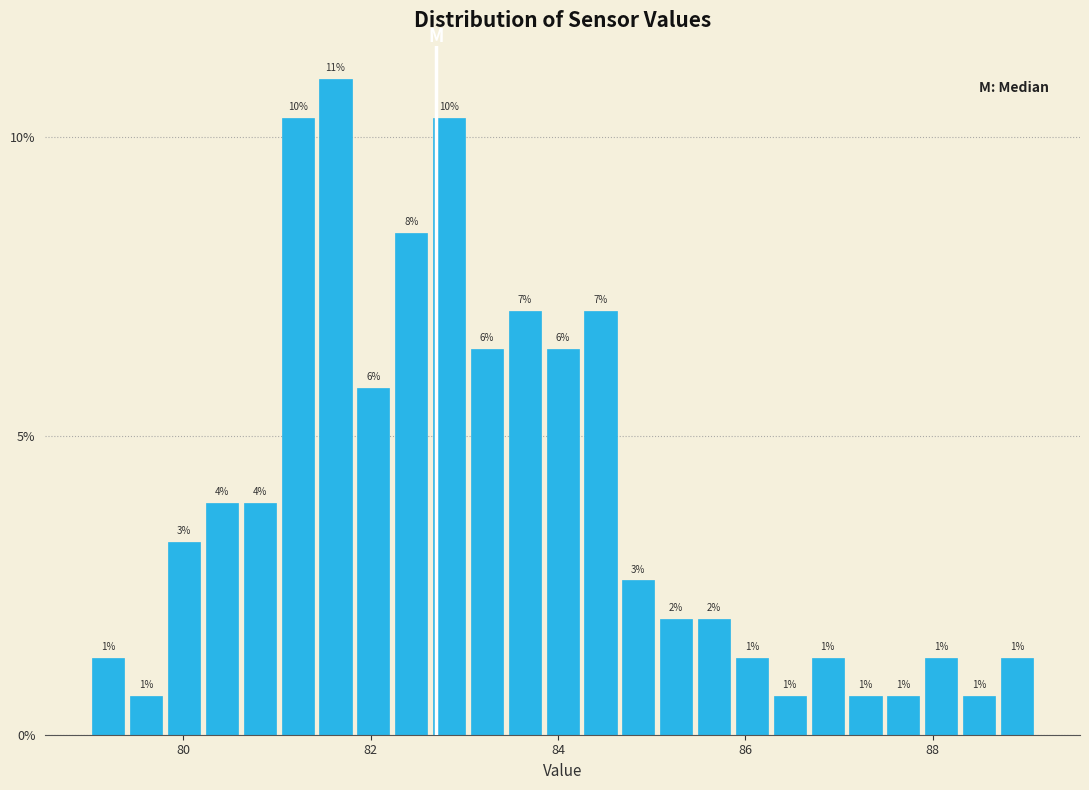

Read against the x-axis, roughly where is the centre of the tallest bar?

81.6